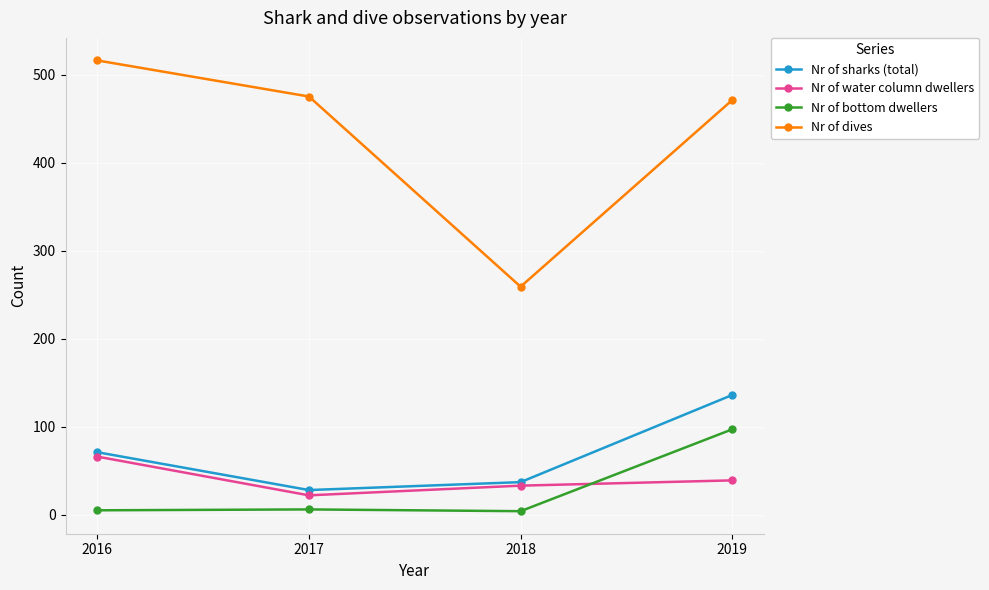

True or false: Nr of bottom dwellers and Nr of dives cross at least once.

False